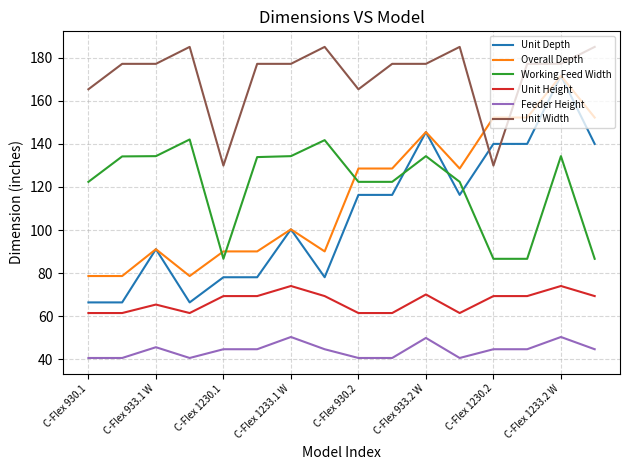

What is the lowest value of the Unit Height series?

61.4